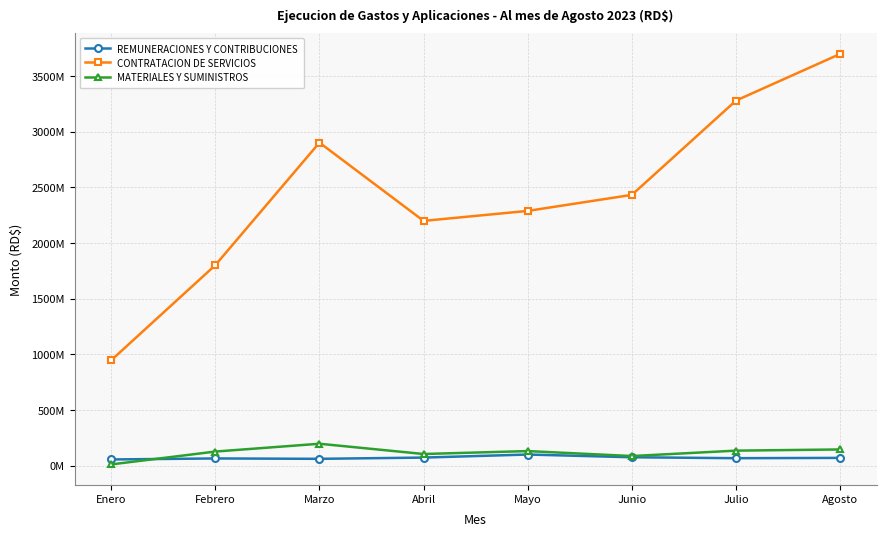

Reading left to right, list all the values displayed in this chart.

REMUNERACIONES Y CONTRIBUCIONES: 55150407.9	64205660.2	60854264.9	72023702.3	99458228.7	74944080.9	66495283.0	69209261.4
CONTRATACION DE SERVICIOS: 945660992.2	1800769004.5	2901928643.4	2198753552.3	2288508459.1	2432637359.3	3280102869.1	3699135144.4
MATERIALES Y SUMINISTROS: 10579194.8	126112777.4	196322908.8	104115789.4	130440615.3	85785916.0	134450332.0	144990087.7